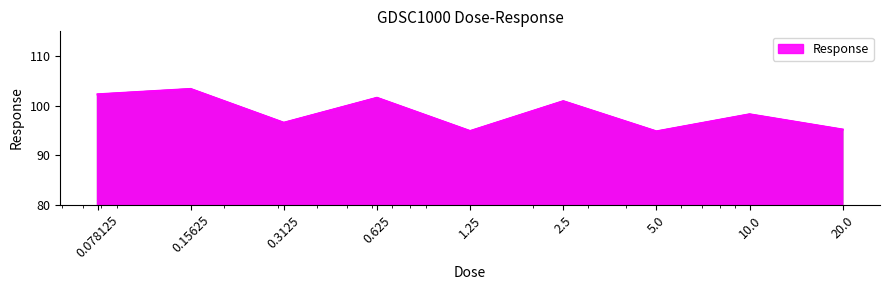

What is the difference between the maximum and minimum values?

8.6